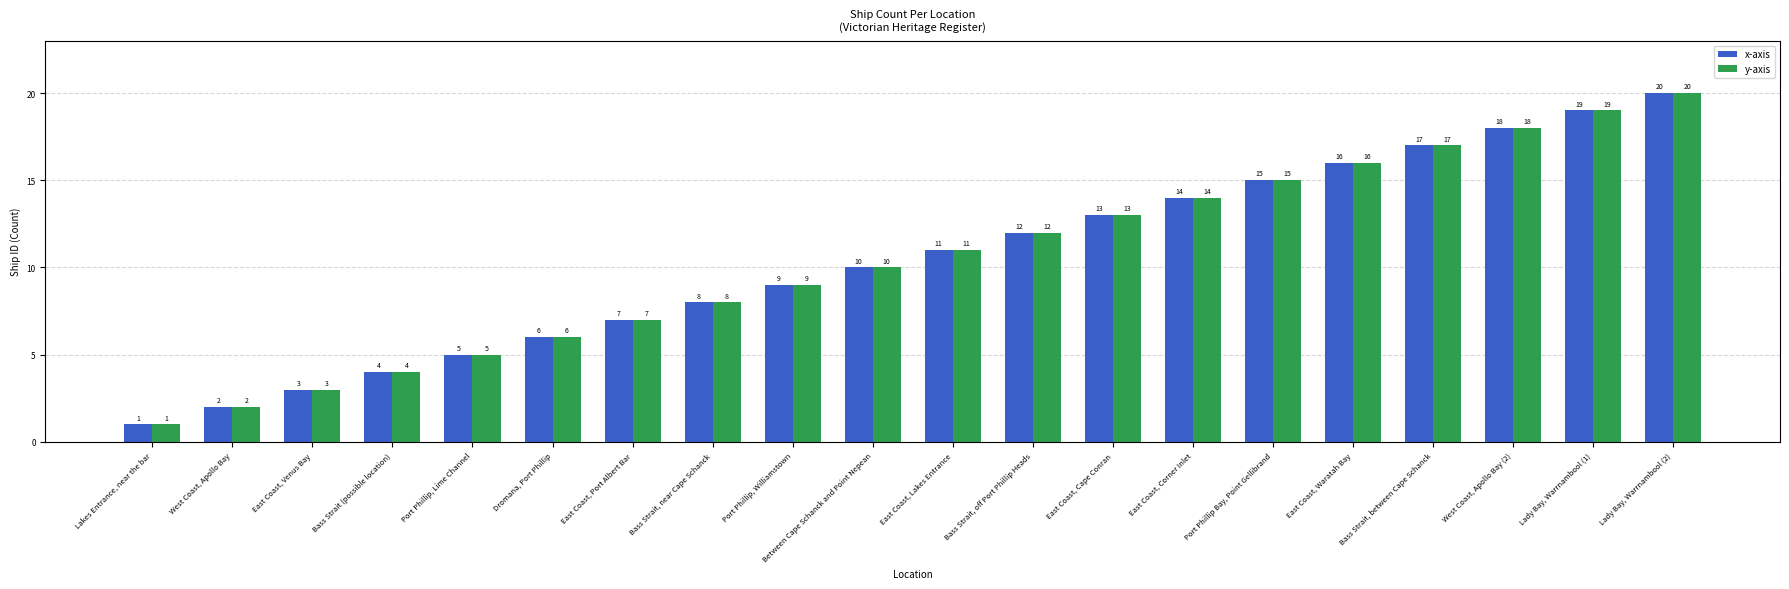

Are the bars grouped side by side (vs. stacked)?

Yes